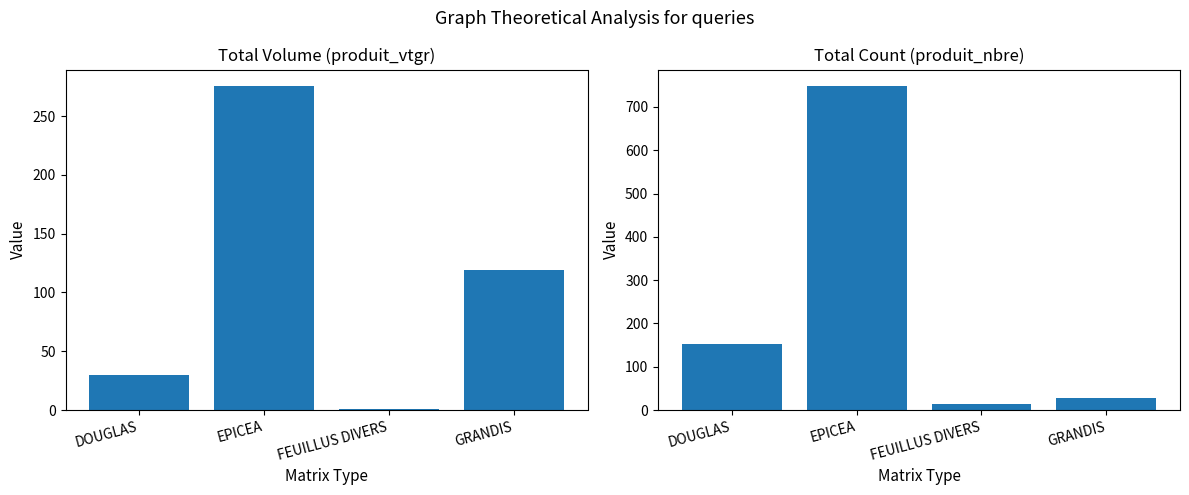

What is the value of the produit_vtgr bar at the 1st from the left?

29.7